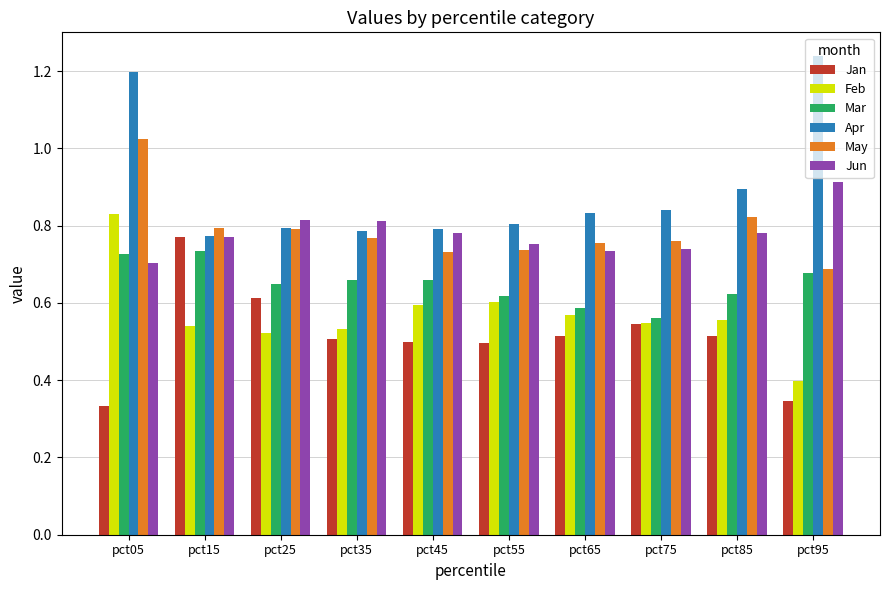

True or false: Jan has a value of 0.5 at pct45.

True